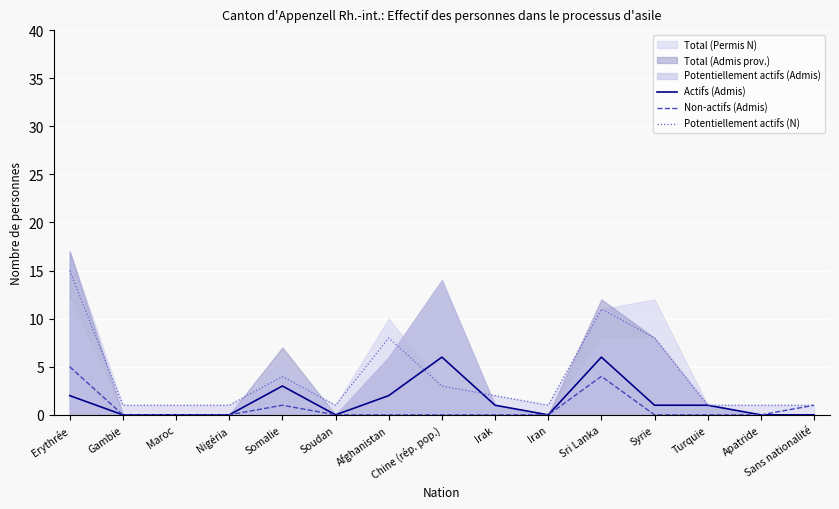

The value of Actifs (Admis) at Chine (rép. pop.) is 10. True or false?

False